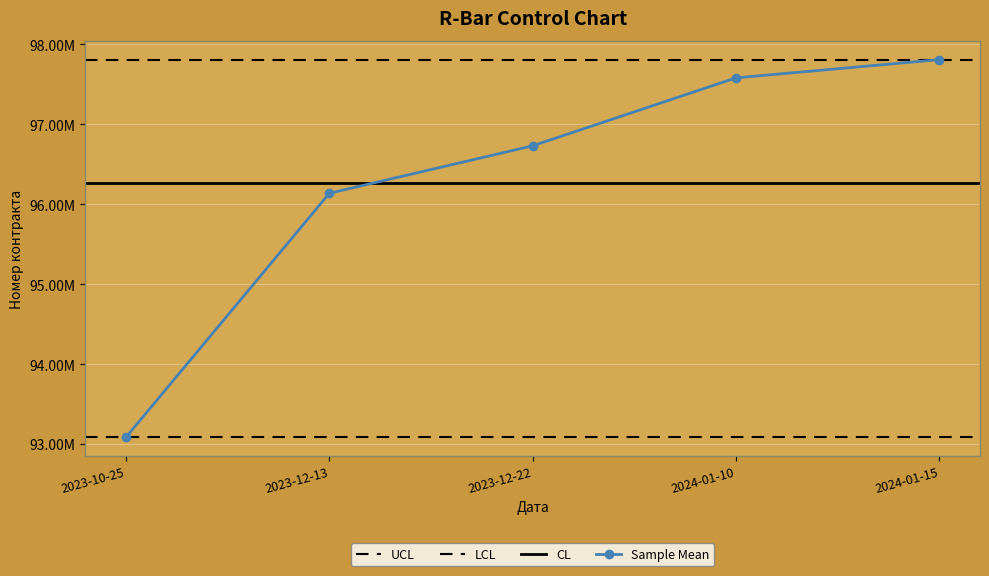

List the labels in order of value, smallest first.

2023-10-25, 2023-12-13, 2023-12-22, 2024-01-10, 2024-01-15